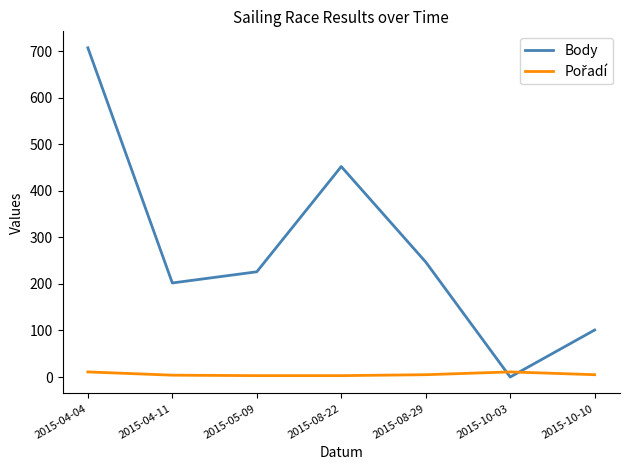

Where is the first local minimum for Body?

2015-04-11